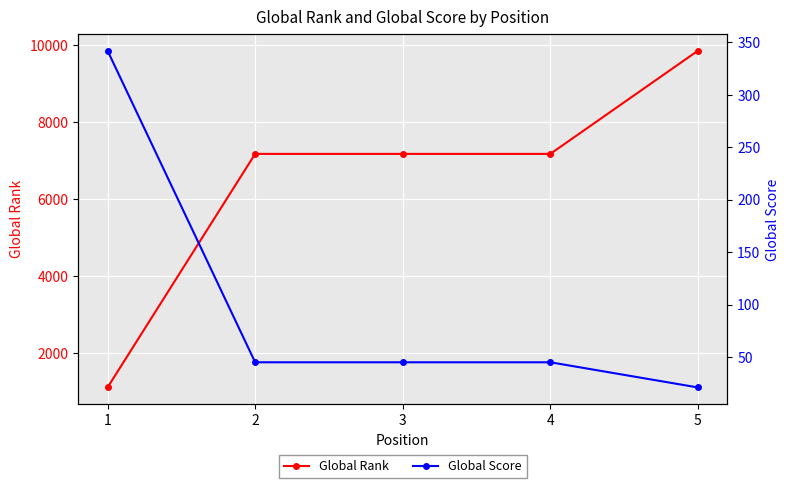

What is the value of the Global Rank point at the 3rd from the left?

7176